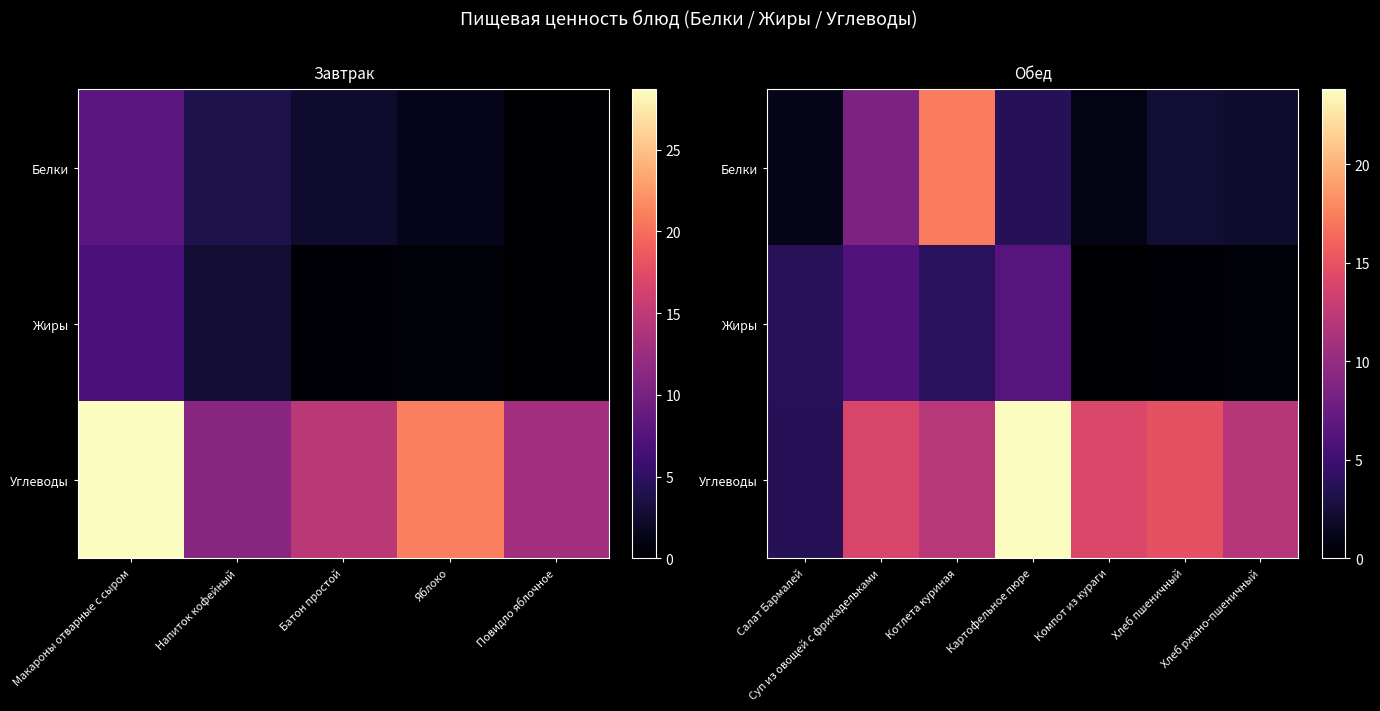

What is the minimum value for Белки?

0.9